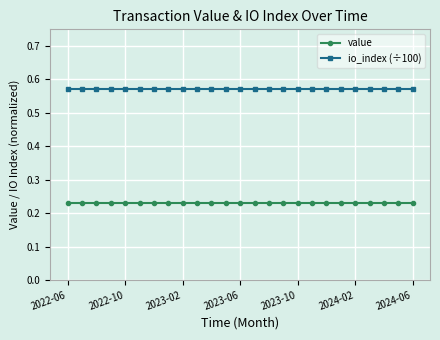

Count the number of categories in the chart.

25